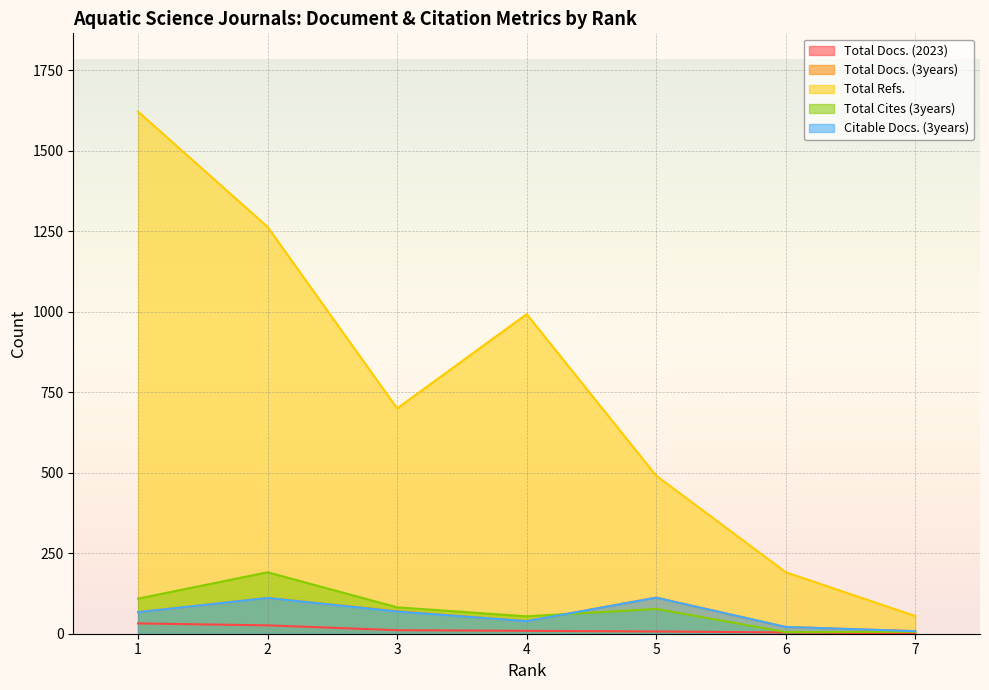

Which has a higher value, 1 or 2?

1